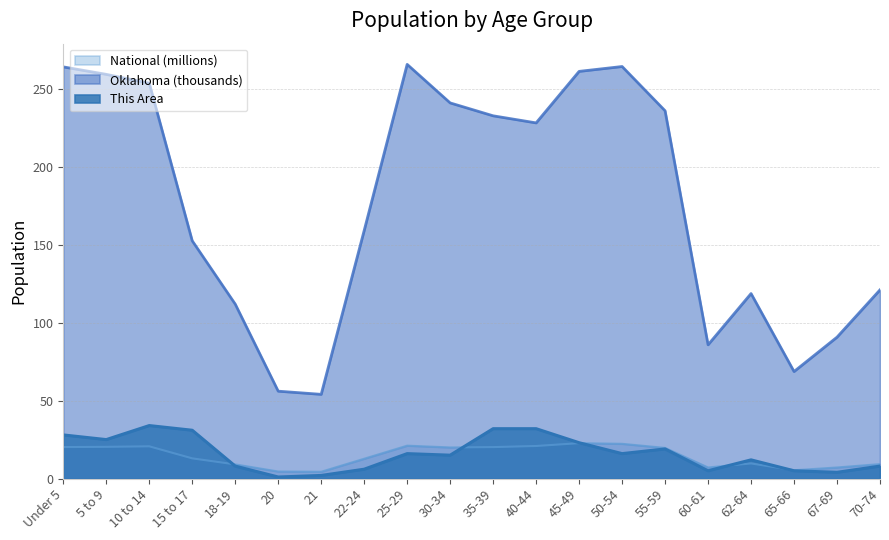

True or false: National has more than 1 points higher than both neighbors.

True